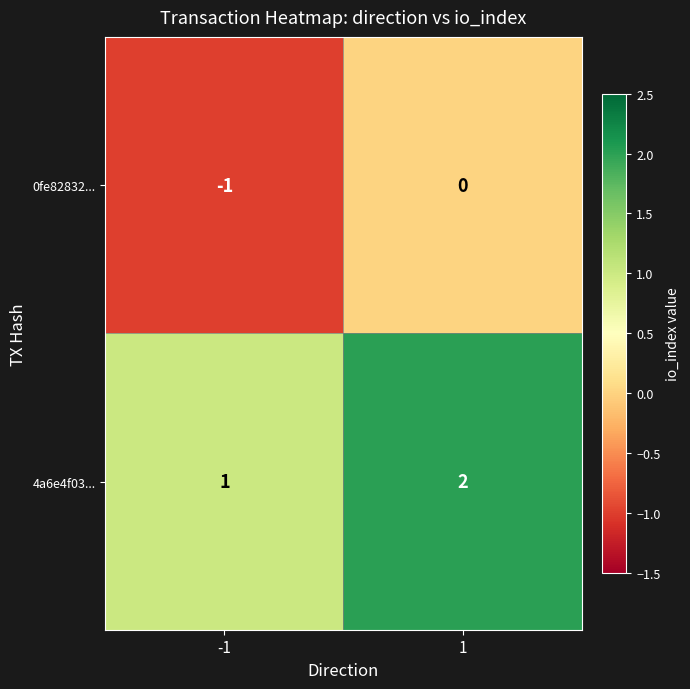

Which series has the largest total across all categories?

4a6e4f03...